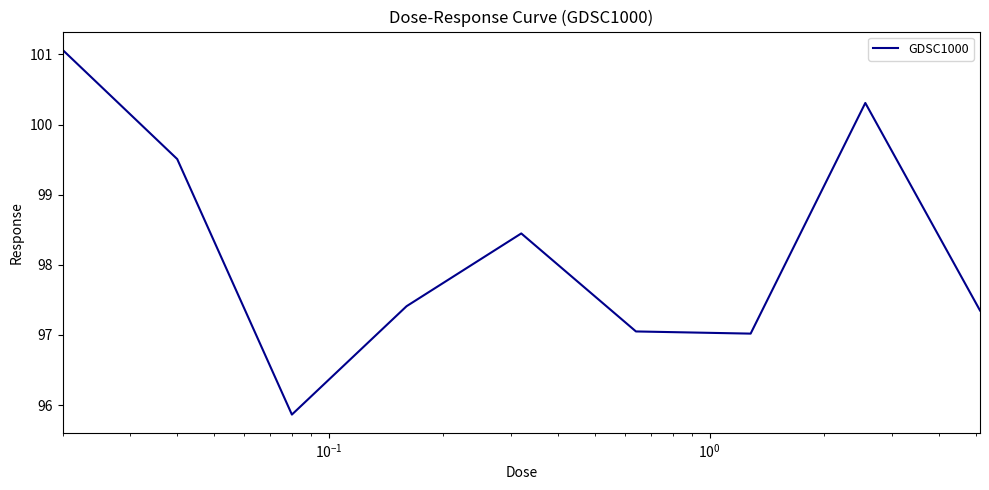

What is the maximum value shown in the chart?

101.1